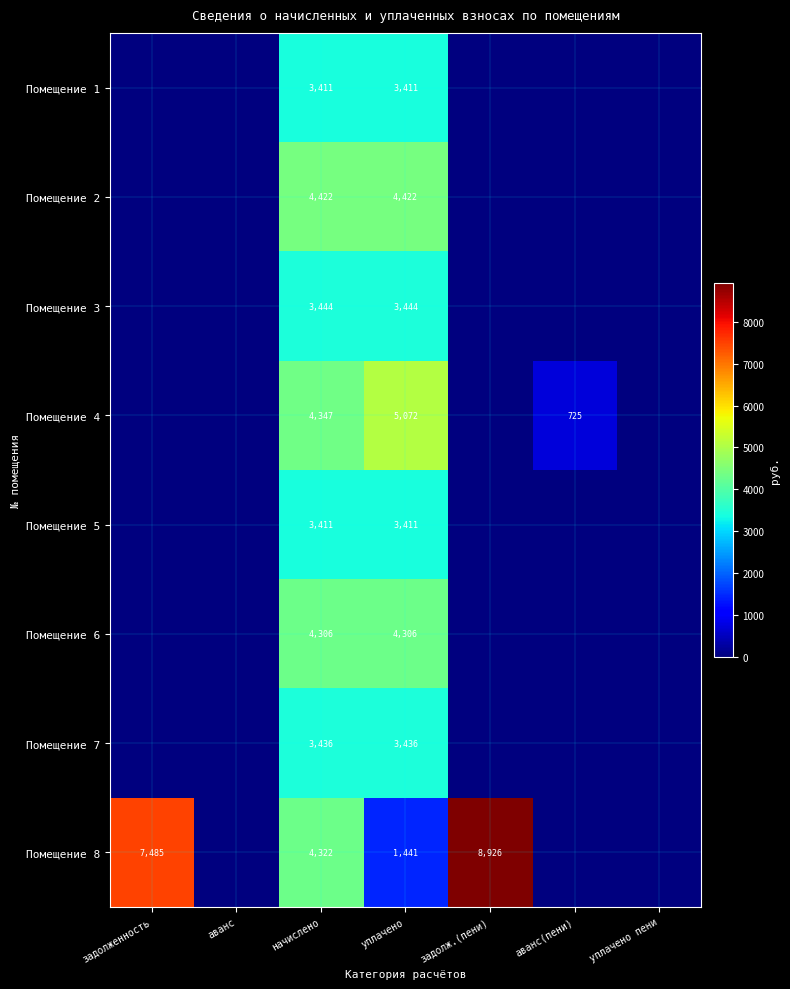

Is it true that Помещение 8 equals 730 at уплачено?

False